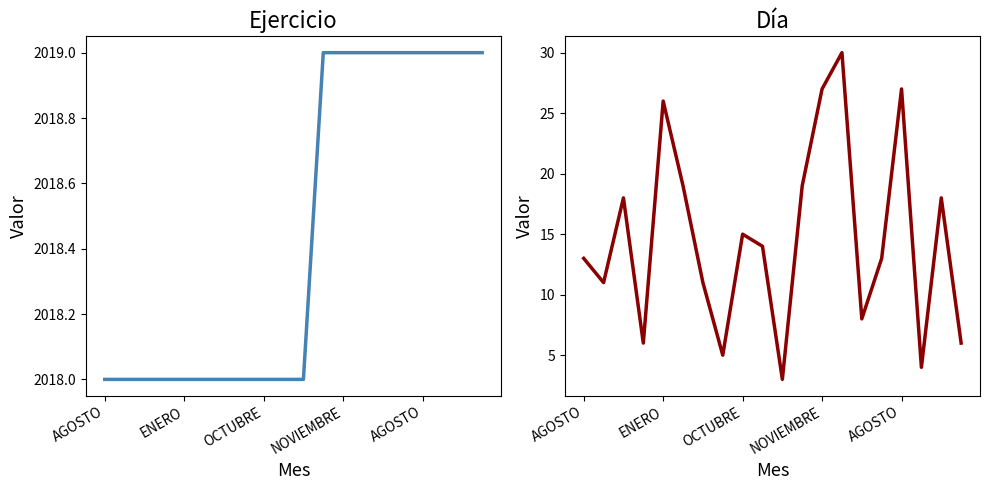

How many lines are shown in the chart?

2